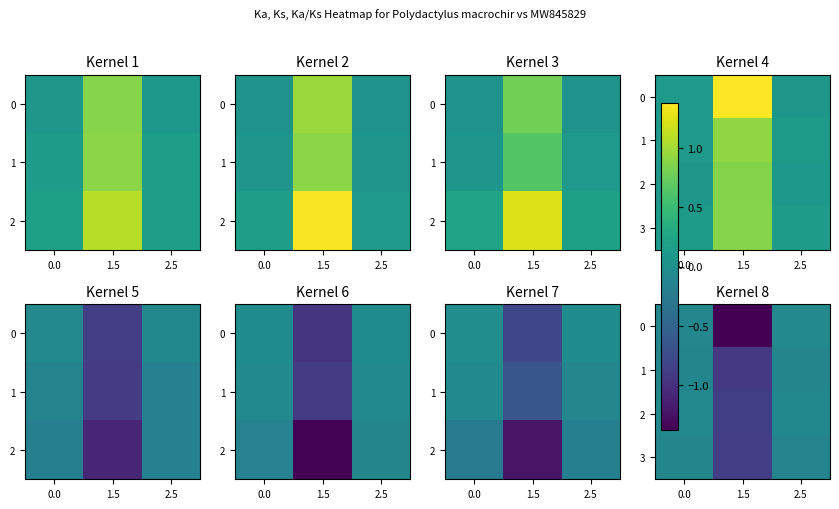

Read the 1 value at 0.0.

-0.1